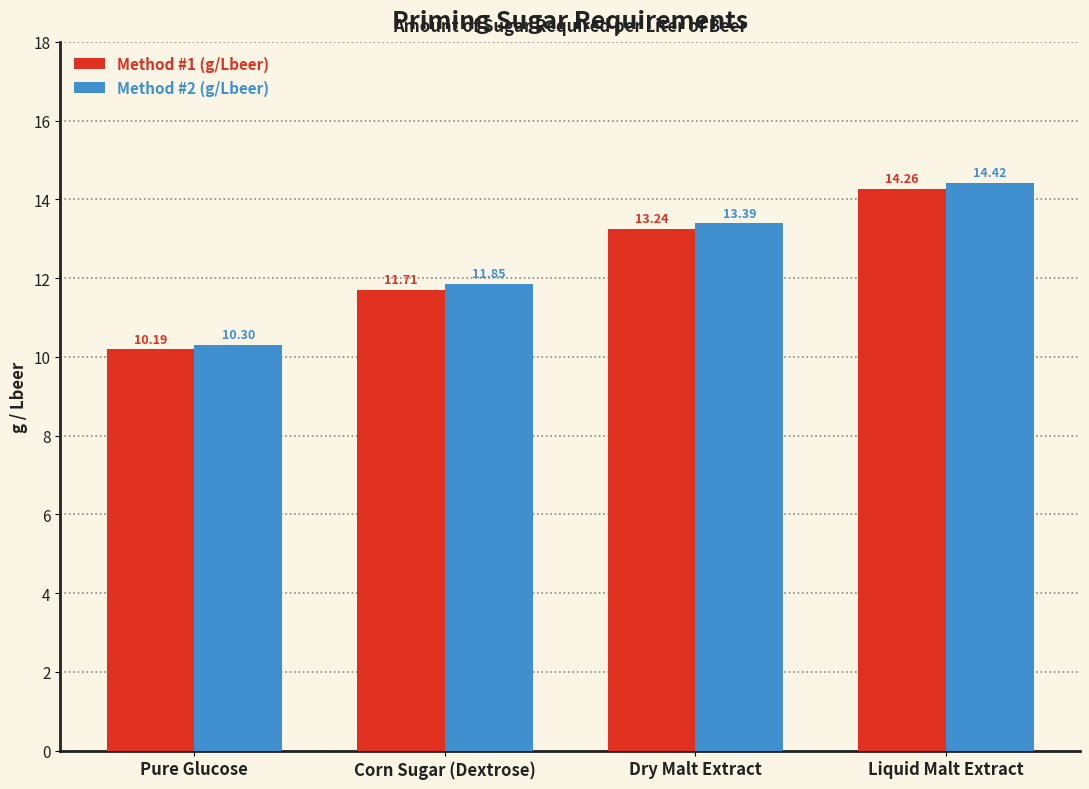

Read the Method #2 (g/Lbeer) value at Dry Malt Extract.

13.4